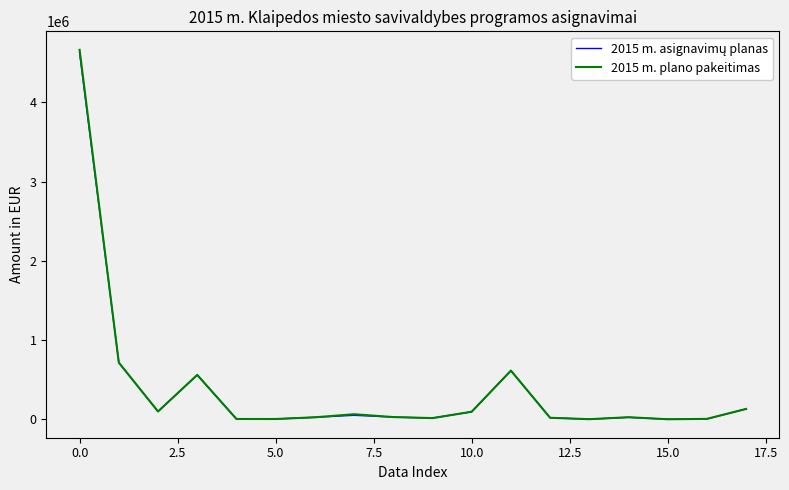

Which series has the widest spread of values?

2015 m. plano pakeitimas